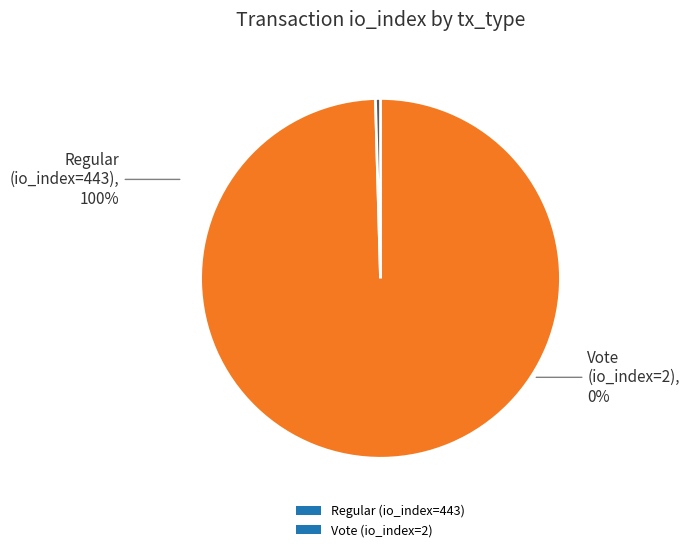

Does Regular (io_index=443) account for over 50% of the chart?

Yes